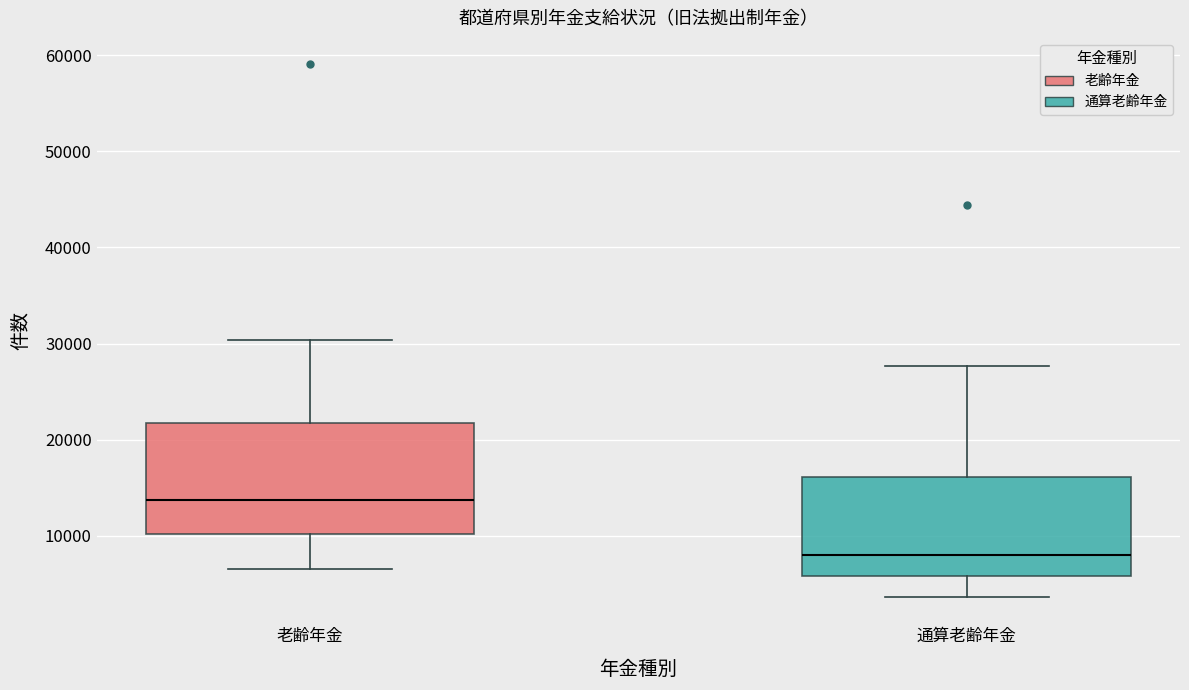

Where is the upper edge of the box for 老齢年金 on the y-axis? The values are not printed on the chart, so give them approximately, as read against the axis.

22000